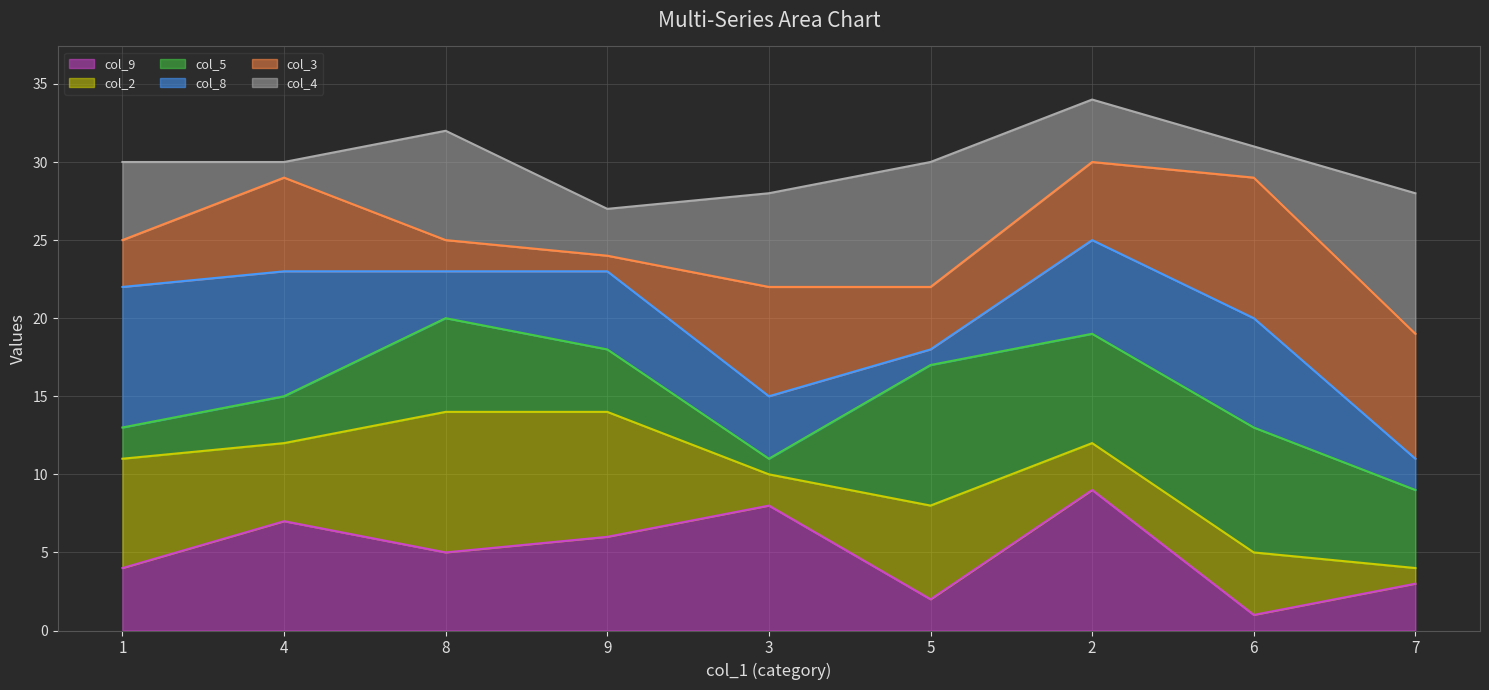

Reading left to right, list all the values displayed in this chart.

col_9 line: 1=4	4=7	8=5	9=6	3=8	5=2	2=9	6=1	7=3
col_2 line: 1=11	4=12	8=14	9=14	3=10	5=8	2=12	6=5	7=4
col_5 line: 1=13	4=15	8=20	9=18	3=11	5=17	2=19	6=13	7=9
col_8 line: 1=22	4=23	8=23	9=23	3=15	5=18	2=25	6=20	7=11
col_3 line: 1=25	4=29	8=25	9=24	3=22	5=22	2=30	6=29	7=19
col_4 line: 1=30	4=30	8=32	9=27	3=28	5=30	2=34	6=31	7=28